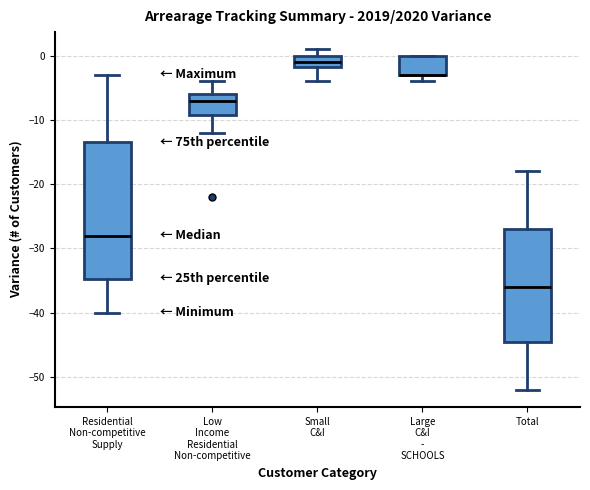

Where does the lower whisker of the box for Residential Non-competitive Supply end on the y-axis? The values are not printed on the chart, so give them approximately, as read against the axis.

-40